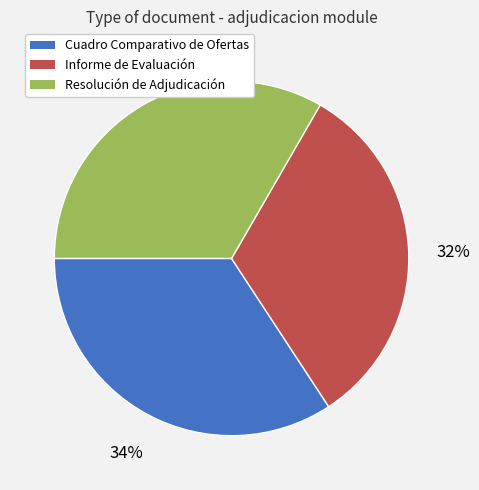

Which slice is the smallest?

Informe de Evaluación